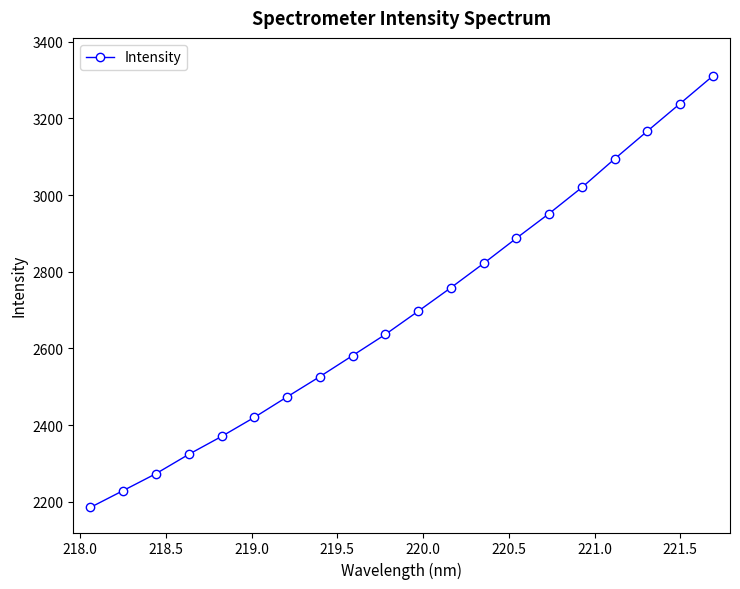

What is the difference between the maximum and minimum values?

1125.9